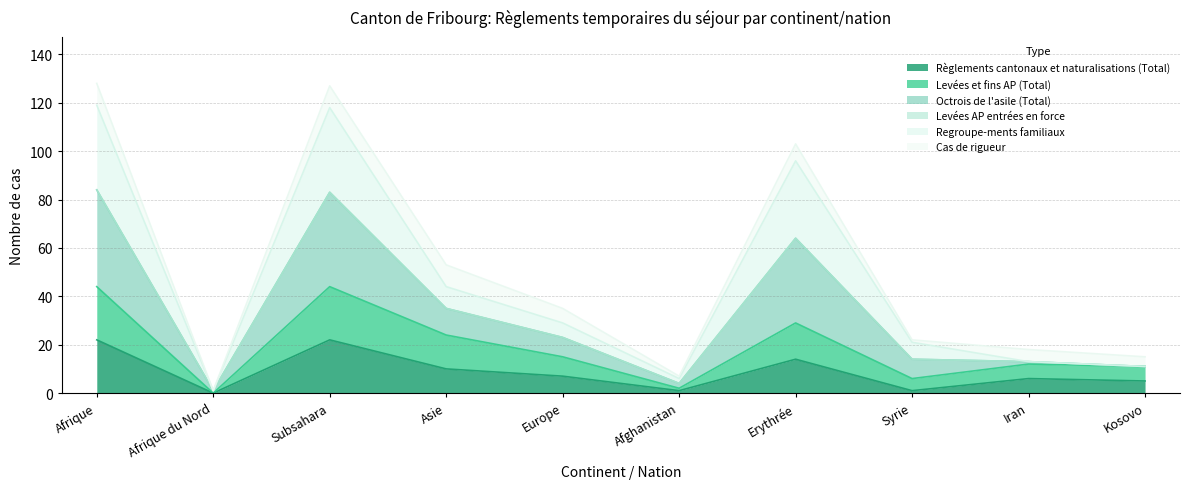

What is the maximum value for Règlements cantonaux et naturalisations (Total)?

22